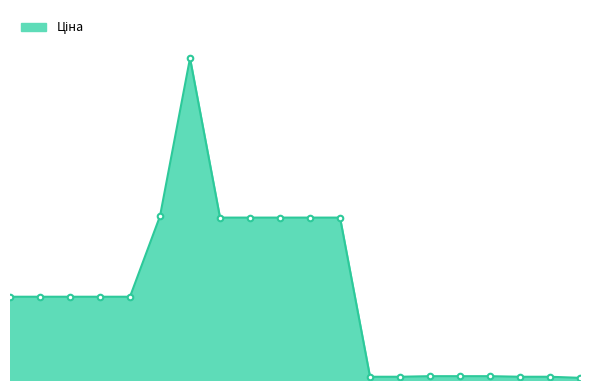

At which category does the data reach its first local peak?

285662232